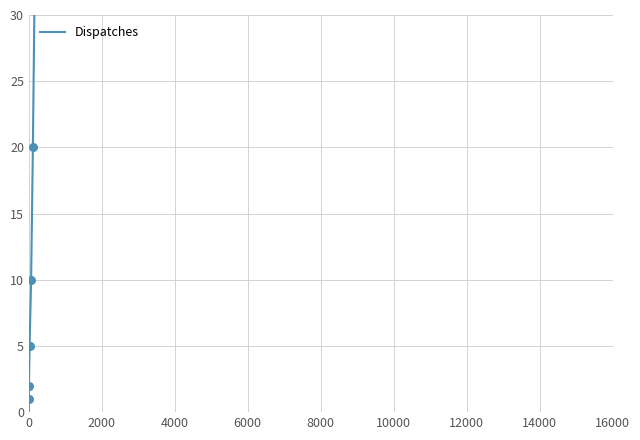

What is the change in value from 0 to 6000?

+5